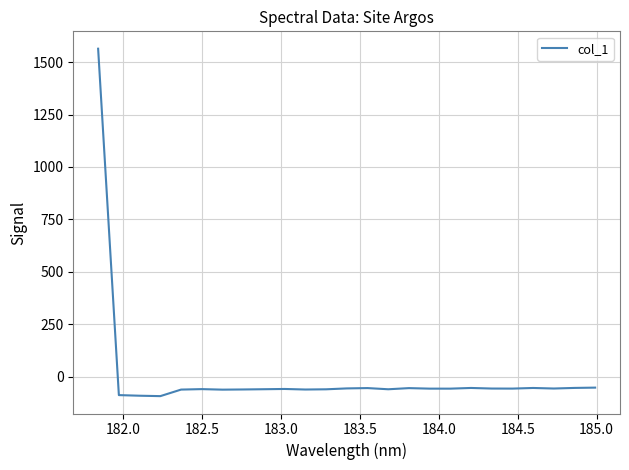

What is the difference between the maximum and minimum values?

1656.5